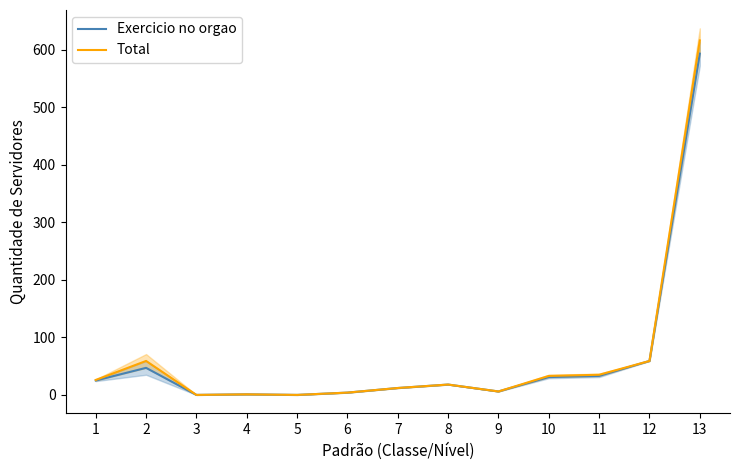

How many interior local valleys does the Total series have?

3